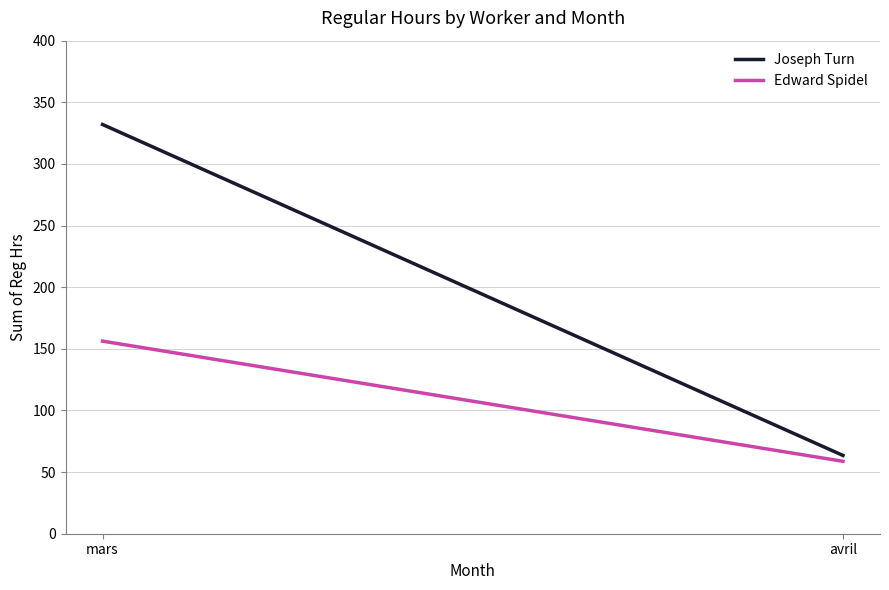

What is the maximum value for Edward Spidel?

156.2